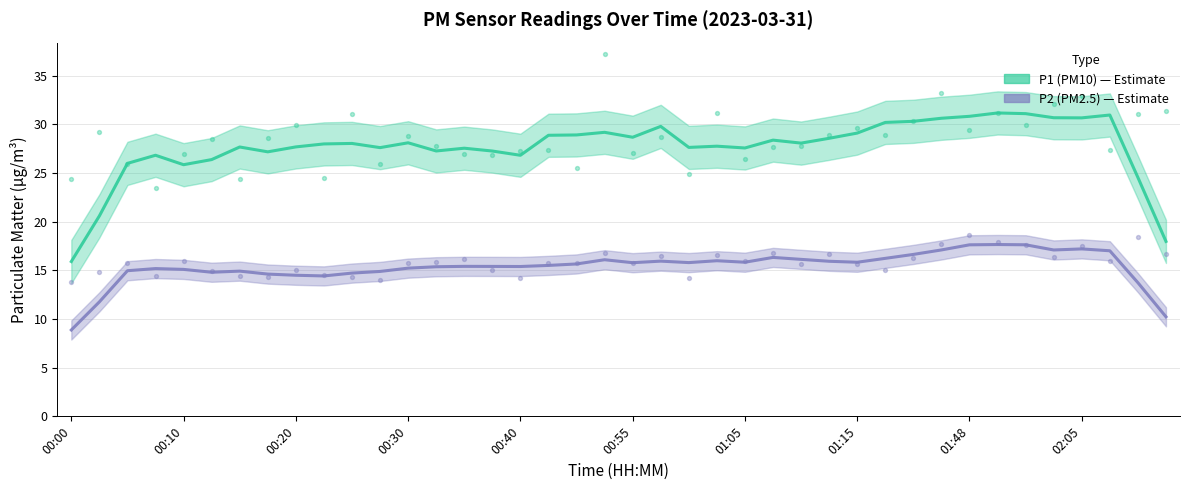

What is the total value across all series at 14?

42.9